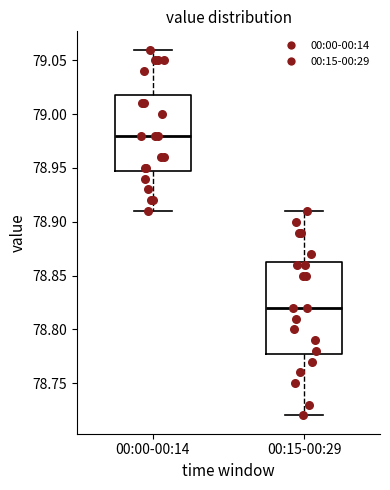

Where does the lower whisker of the box for 00:00-00:14 end on the y-axis? The values are not printed on the chart, so give them approximately, as read against the axis.

78.910